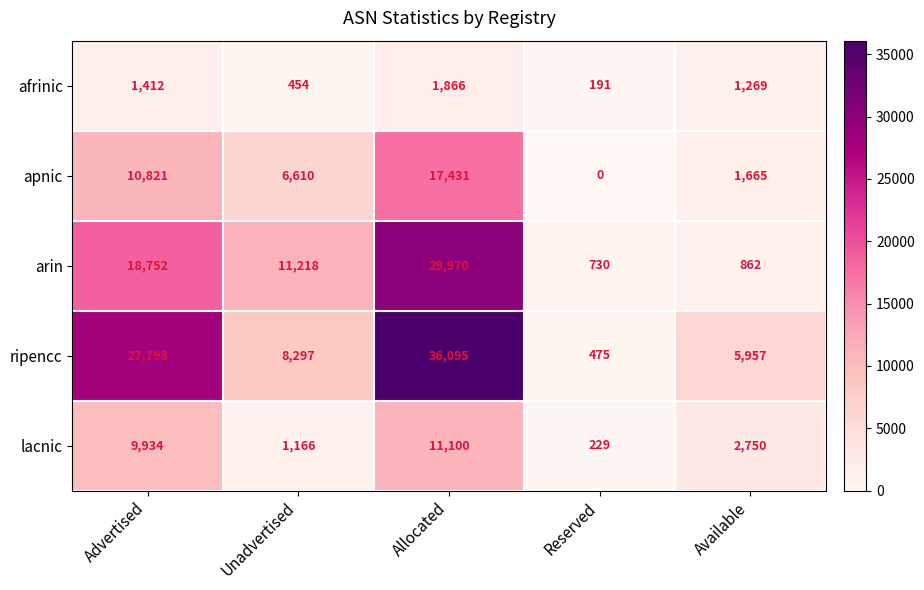

Rank the series by their average value, from highest to lowest.

ripencc, arin, apnic, lacnic, afrinic